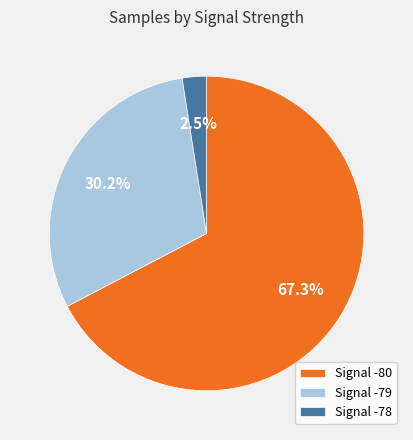

How many segments does this pie chart have?

3